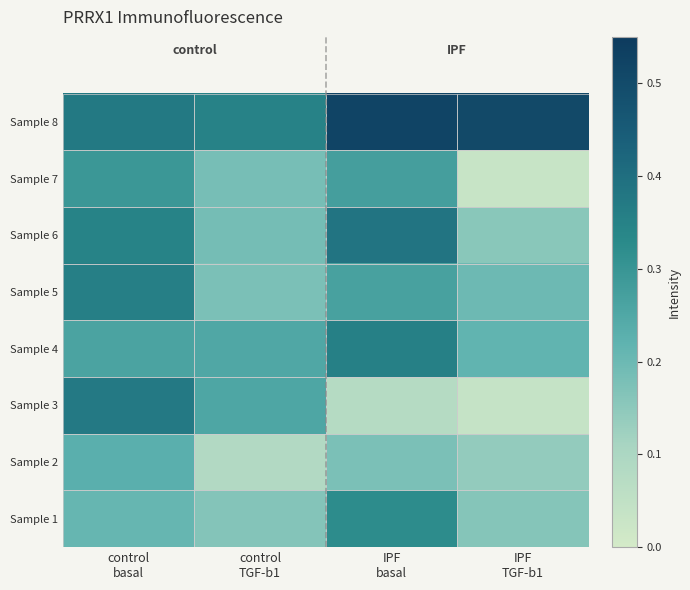

What is the difference between the highest and lowest values at control
basal?

0.2